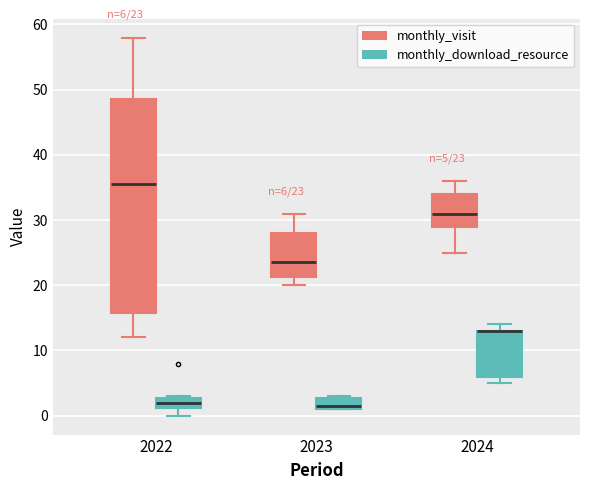

Which box is the tallest, from its lower edge to its upper edge?

2022 (monthly_visit)